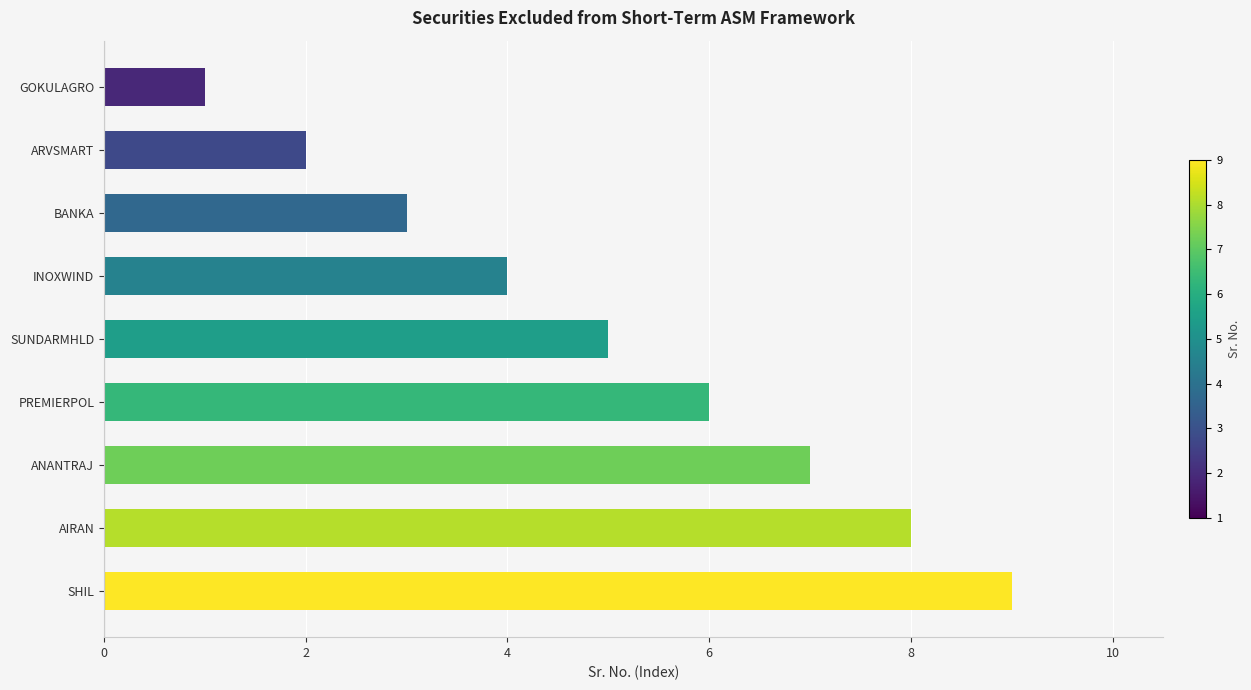

What is the sum of the values at ARVSMART and GOKULAGRO?

3